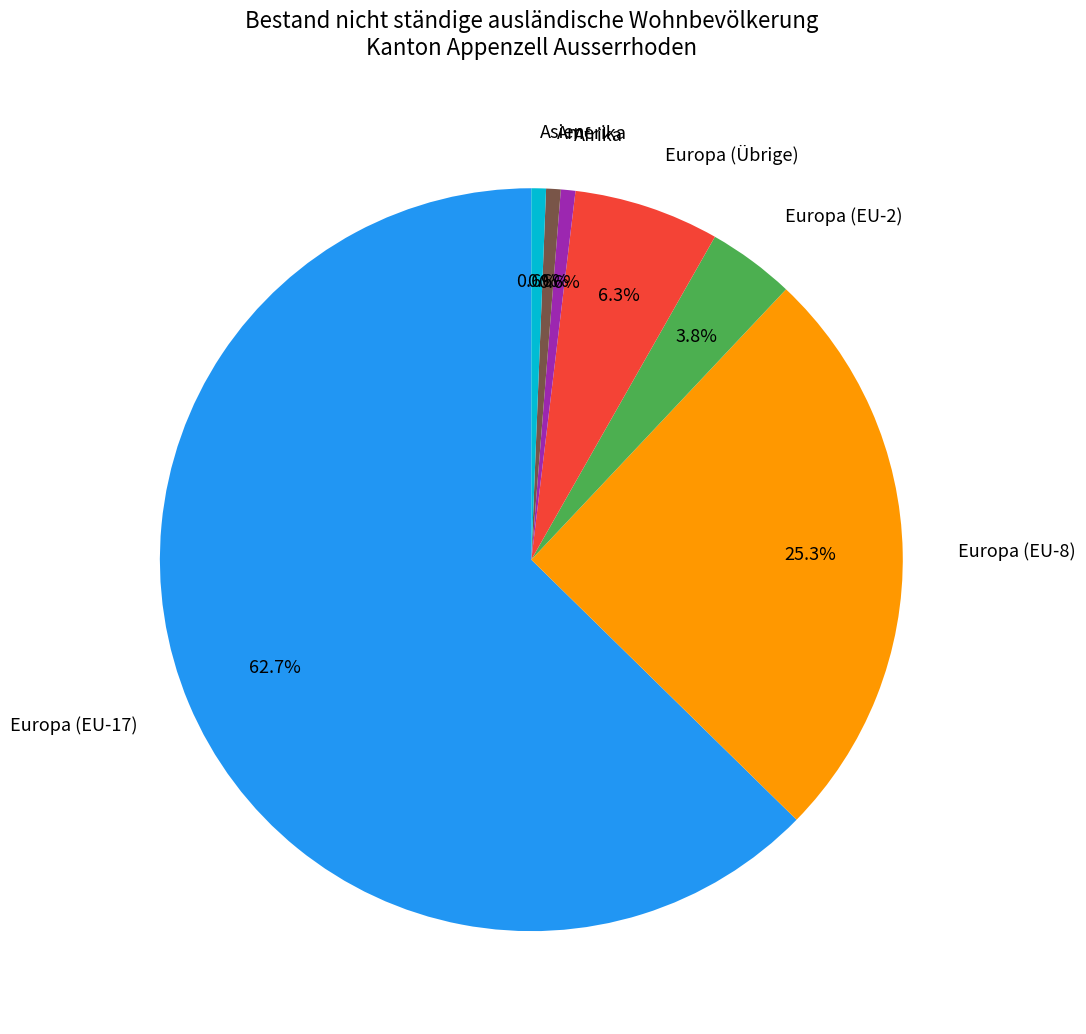

Which category has the biggest portion of the pie?

Europa (EU-17)